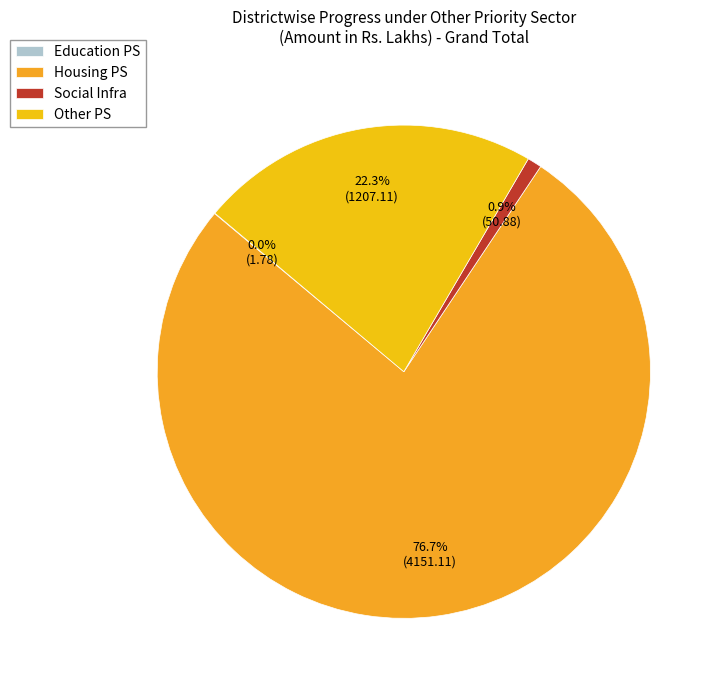

Is it true that Housing PS is 83% of the pie?

False